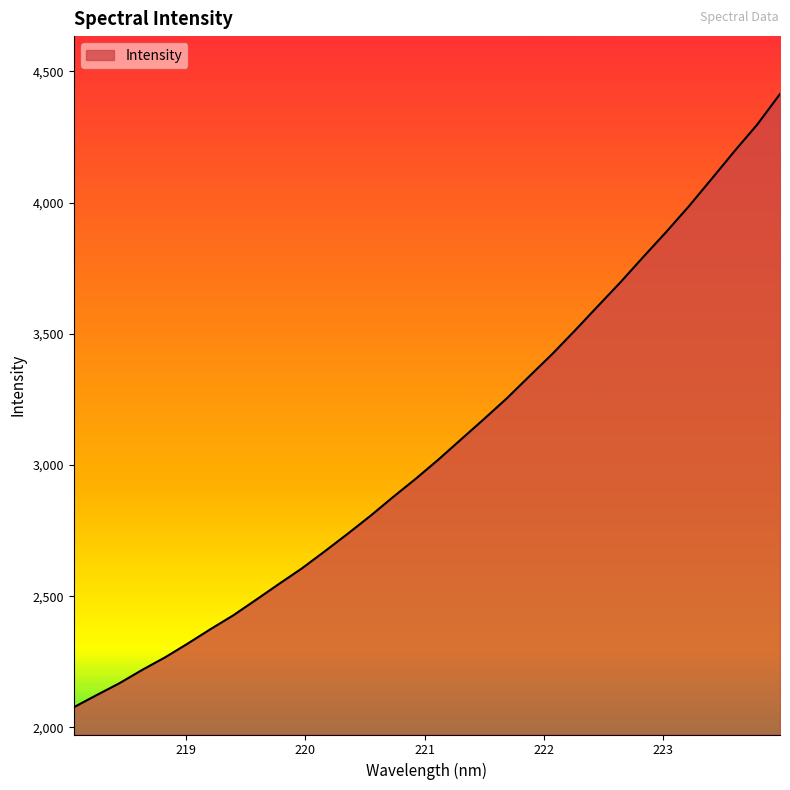

What is the smallest value displayed?

2076.7